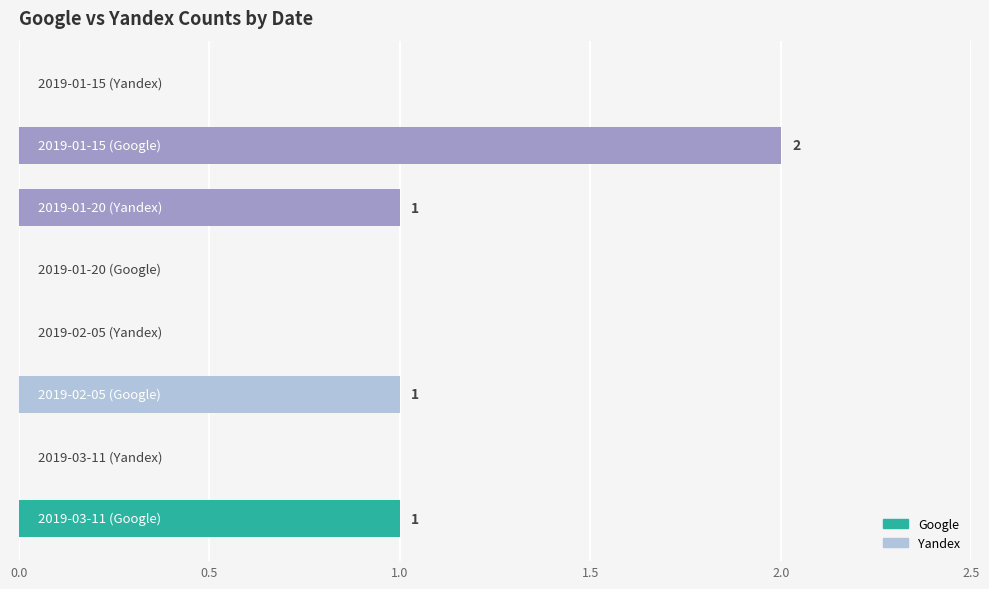

How many values are between 0 and 1?

7